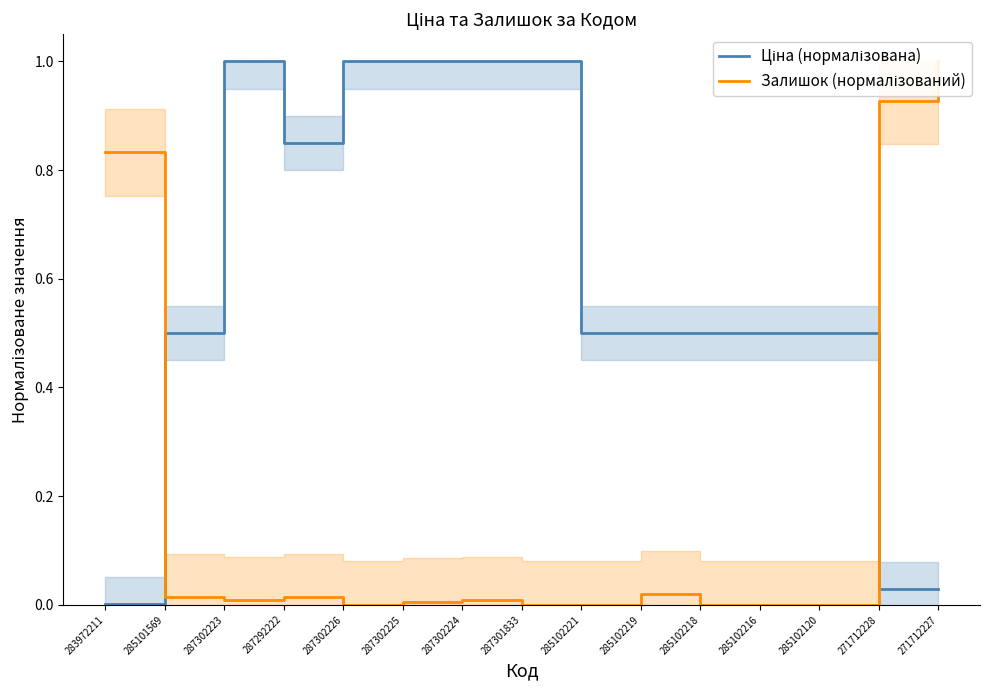

Which label corresponds to the largest value in the chart?

287302223